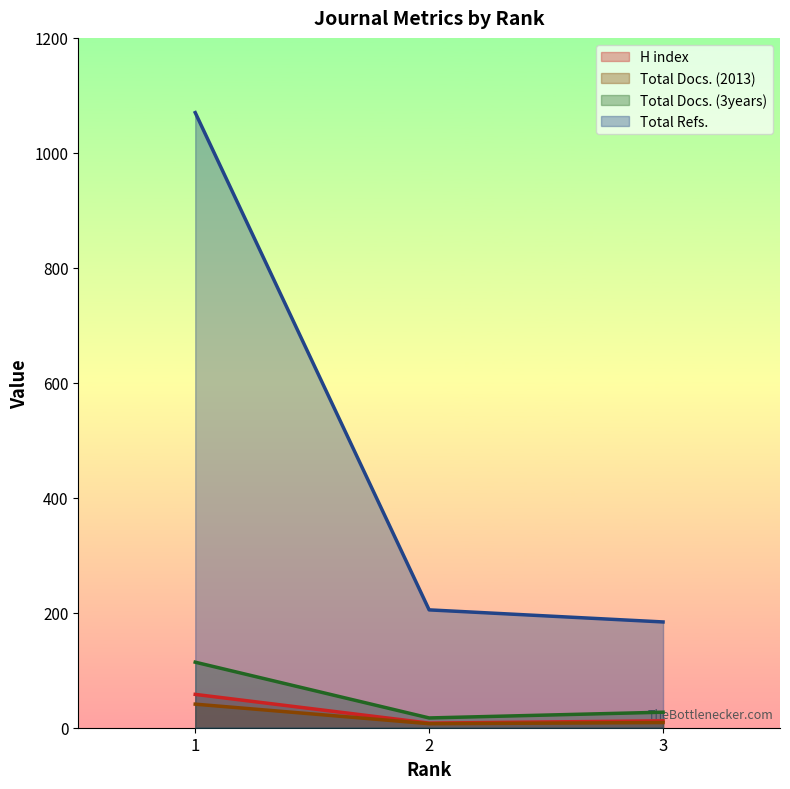

At which label does Total Docs. (3years) first exceed 27?

1